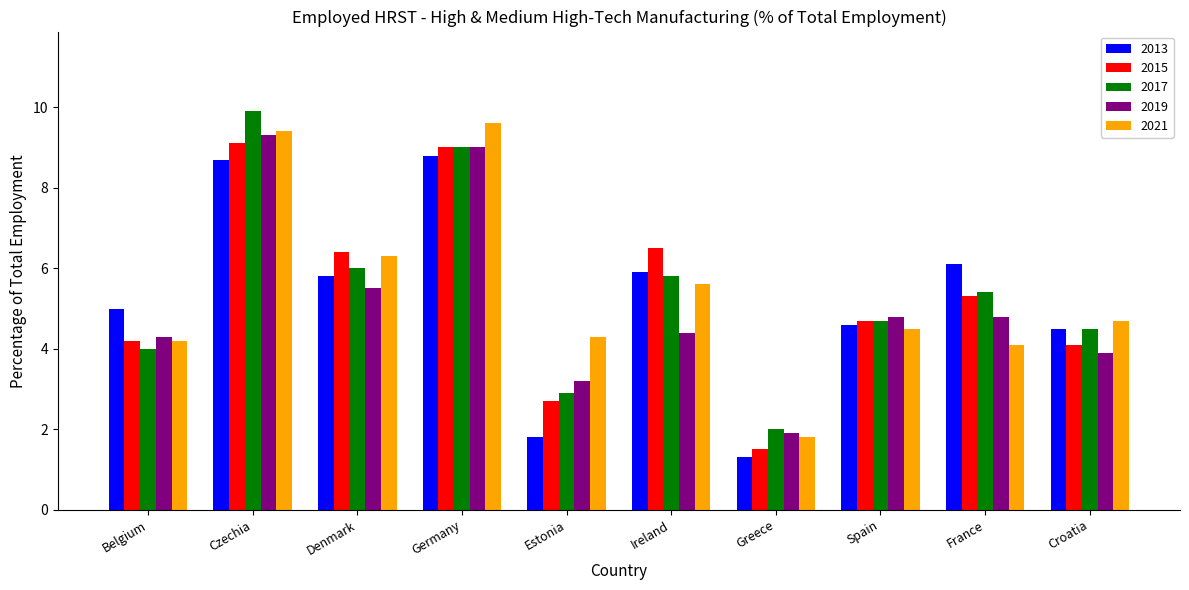

What is the difference between the maximum and minimum values in the 2021 series?

7.8